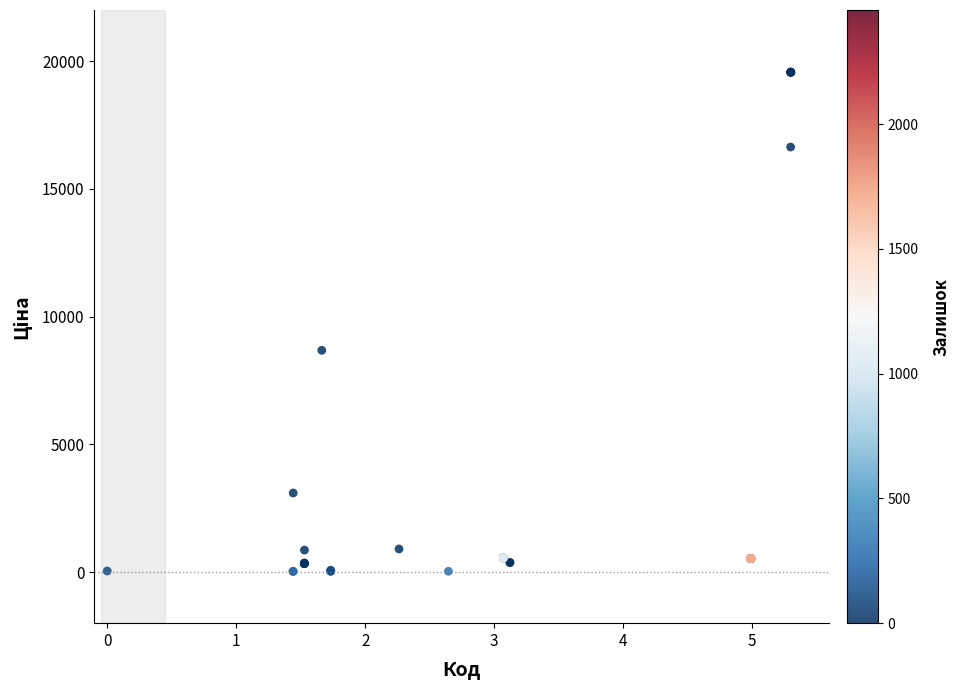

What Y value in the scatter plot is closest to 9795?

8679.5